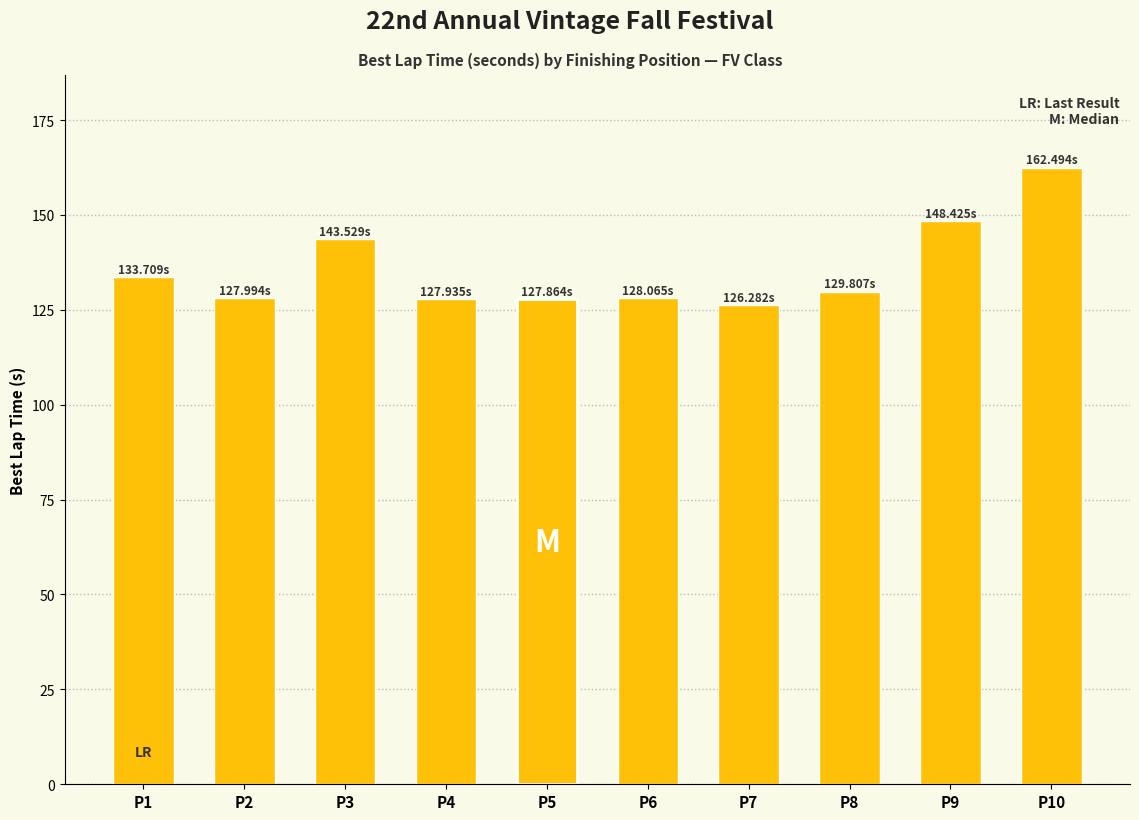

Approximately how many times larger is the value at P1 compared to P2?

1.0